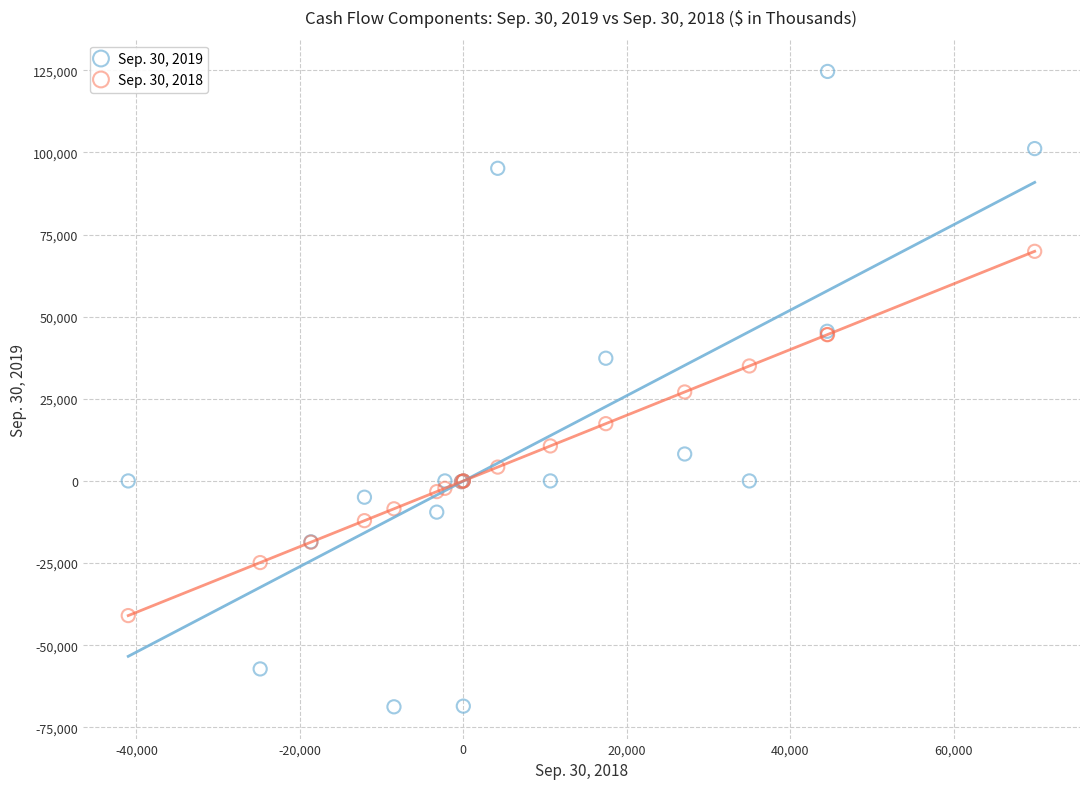

Which series has the largest Y range (max minus min)?

Sep. 30, 2019